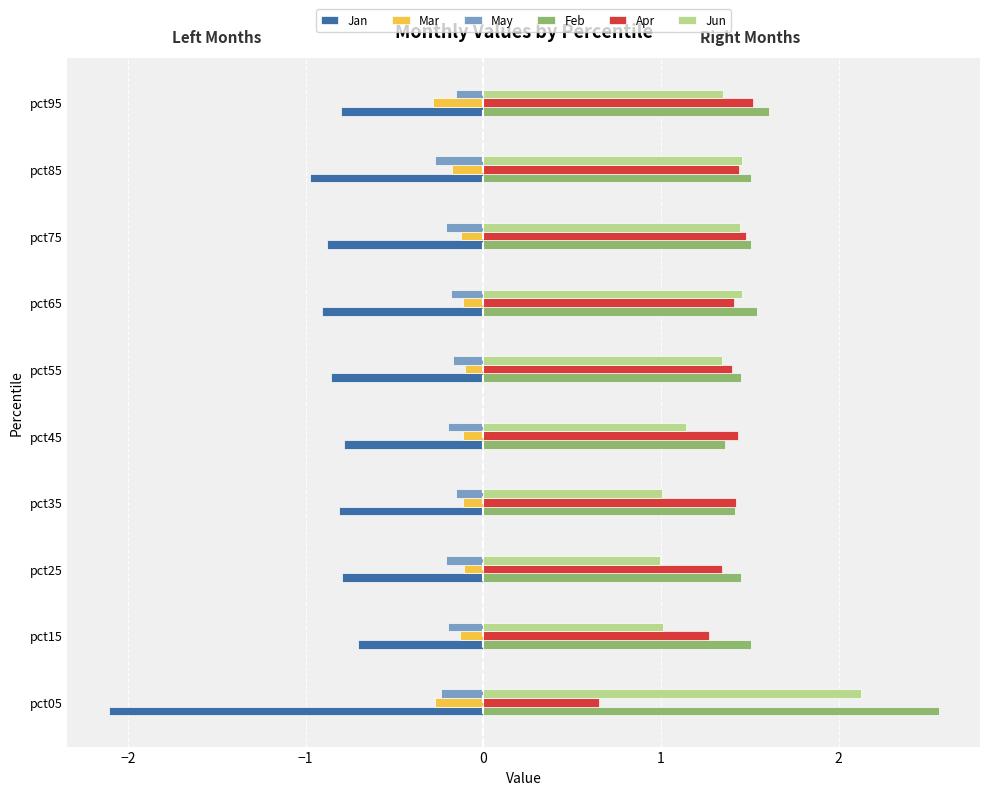

At how many categories does at least one series exceed -1?

10